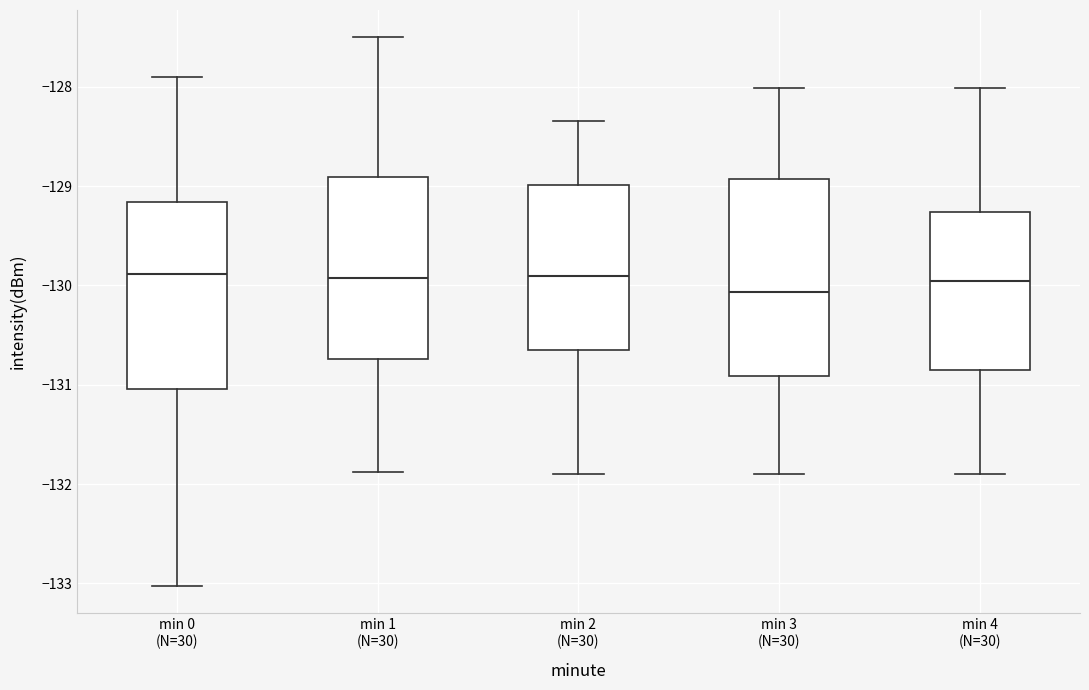

Reading left to right, transcribe this box plot: for each box, give where its median line is, the range the box spans, and where its two whiskers end, as read against the y-axis. The values are not printed on the chart, so give them approximately, as read against the axis.

min 0 (N=30): median -129.9, box -131.0 to -129.2, whiskers -133.0 to -127.9
min 1 (N=30): median -129.9, box -130.7 to -128.9, whiskers -131.9 to -127.5
min 2 (N=30): median -129.9, box -130.7 to -129.0, whiskers -131.9 to -128.3
min 3 (N=30): median -130.1, box -130.9 to -128.9, whiskers -131.9 to -128.0
min 4 (N=30): median -130.0, box -130.9 to -129.3, whiskers -131.9 to -128.0